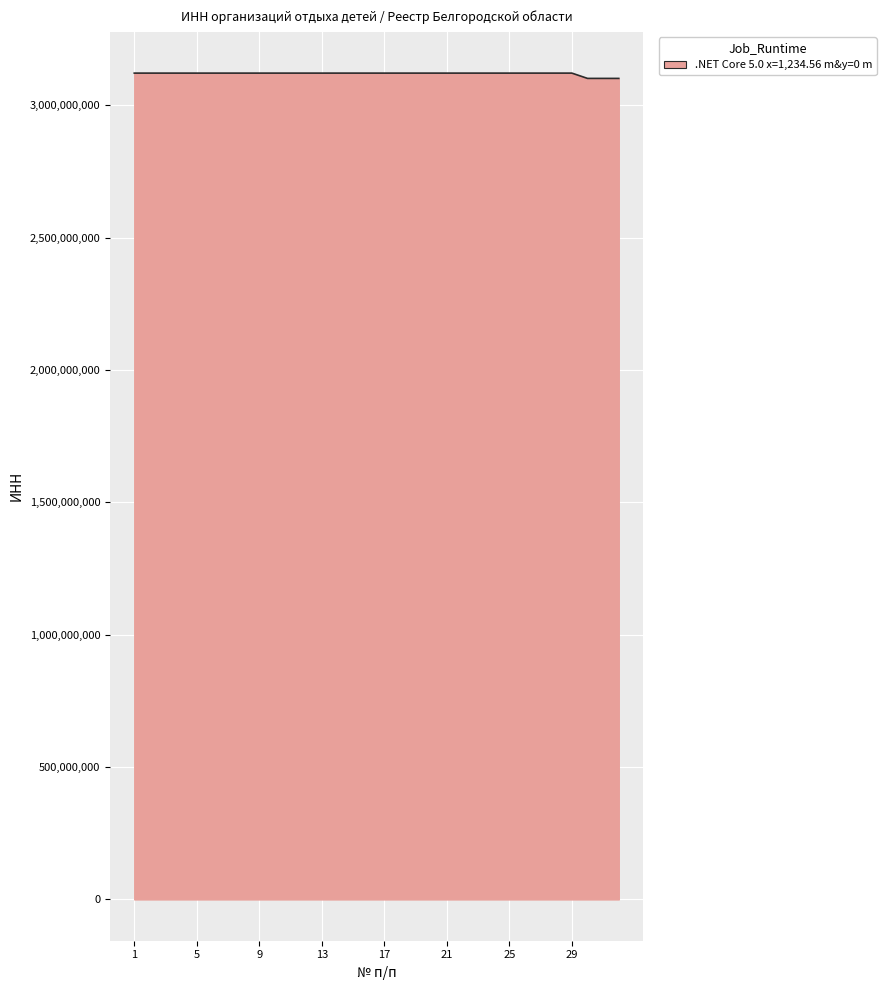

What is the smallest value displayed?

3102010532